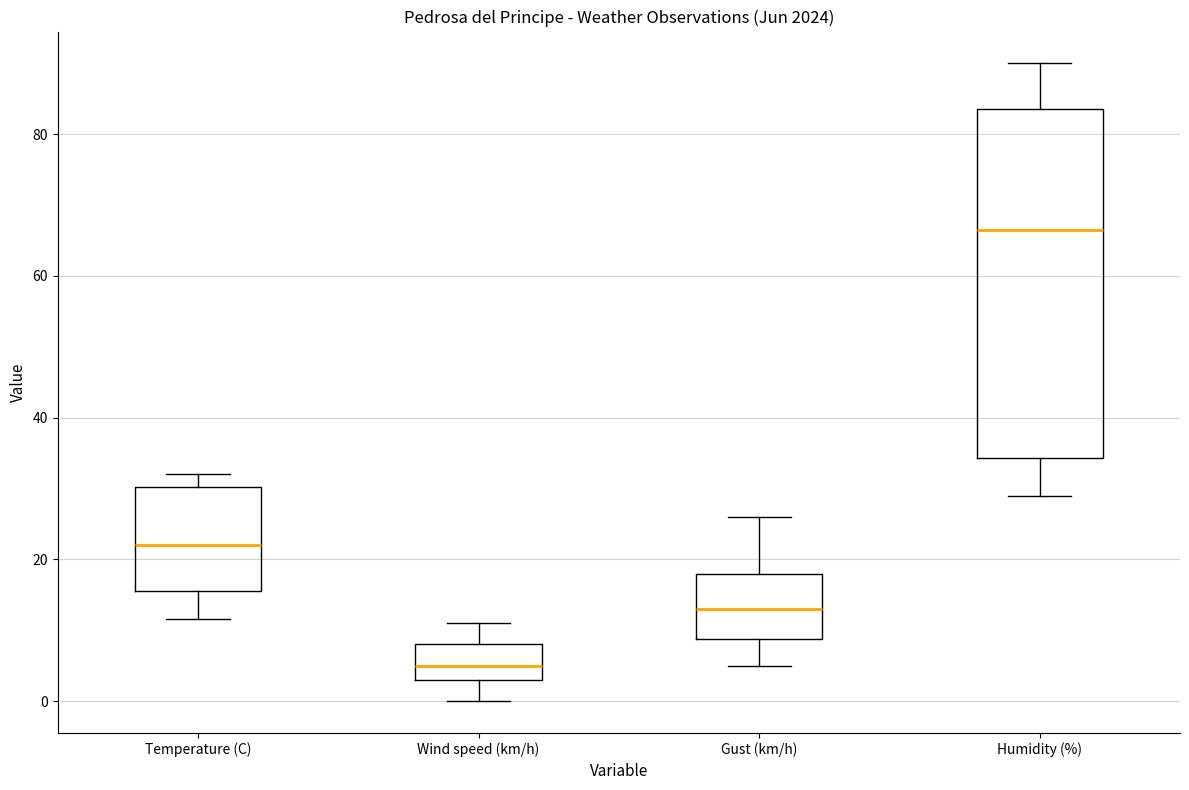

Which box is the tallest, from its lower edge to its upper edge?

Humidity (%)